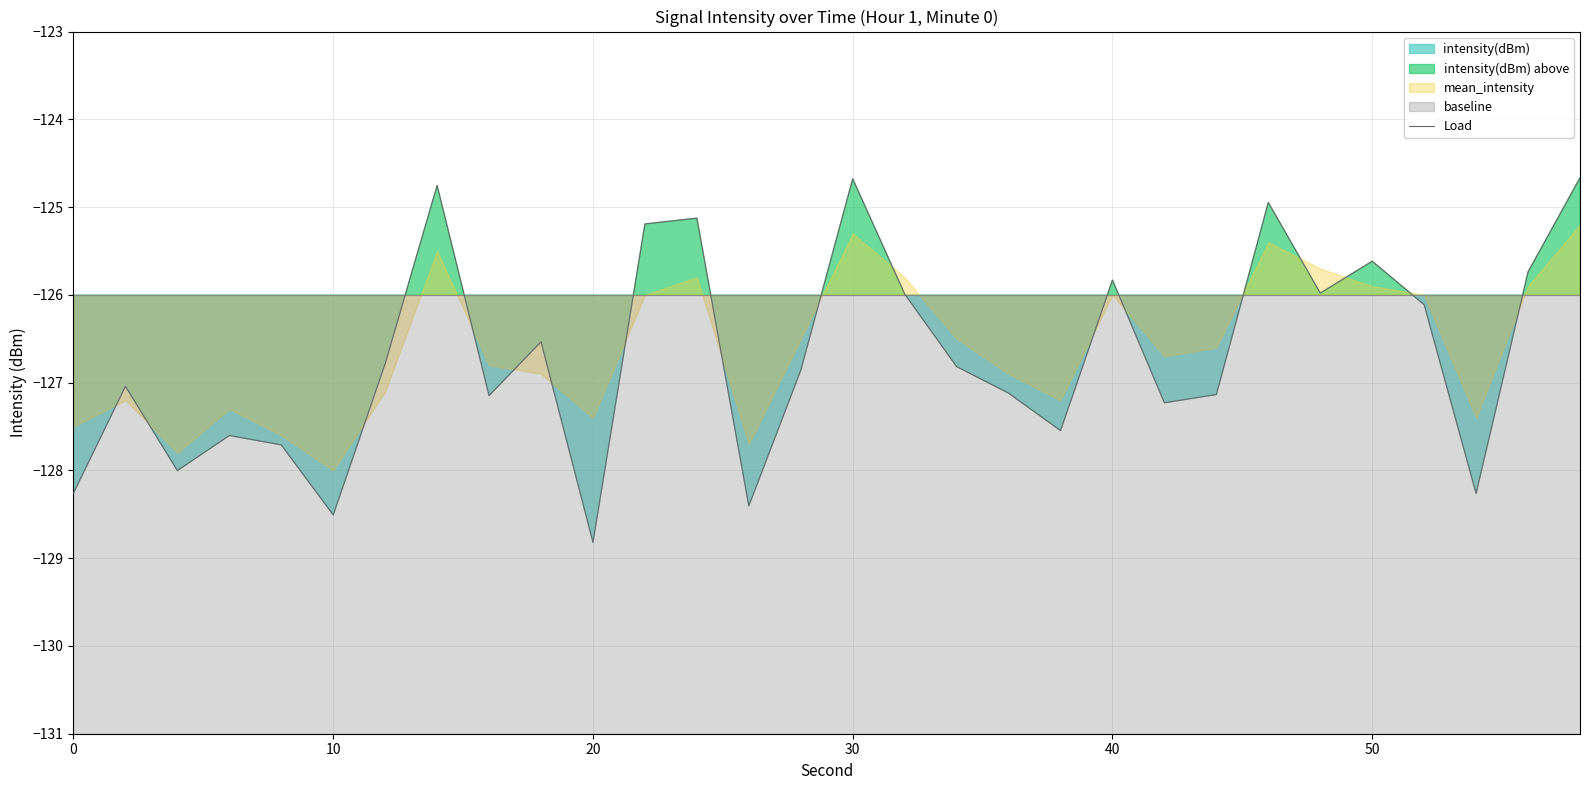

How many points are higher than both their immediate neighbors (excluding endpoints)?

9